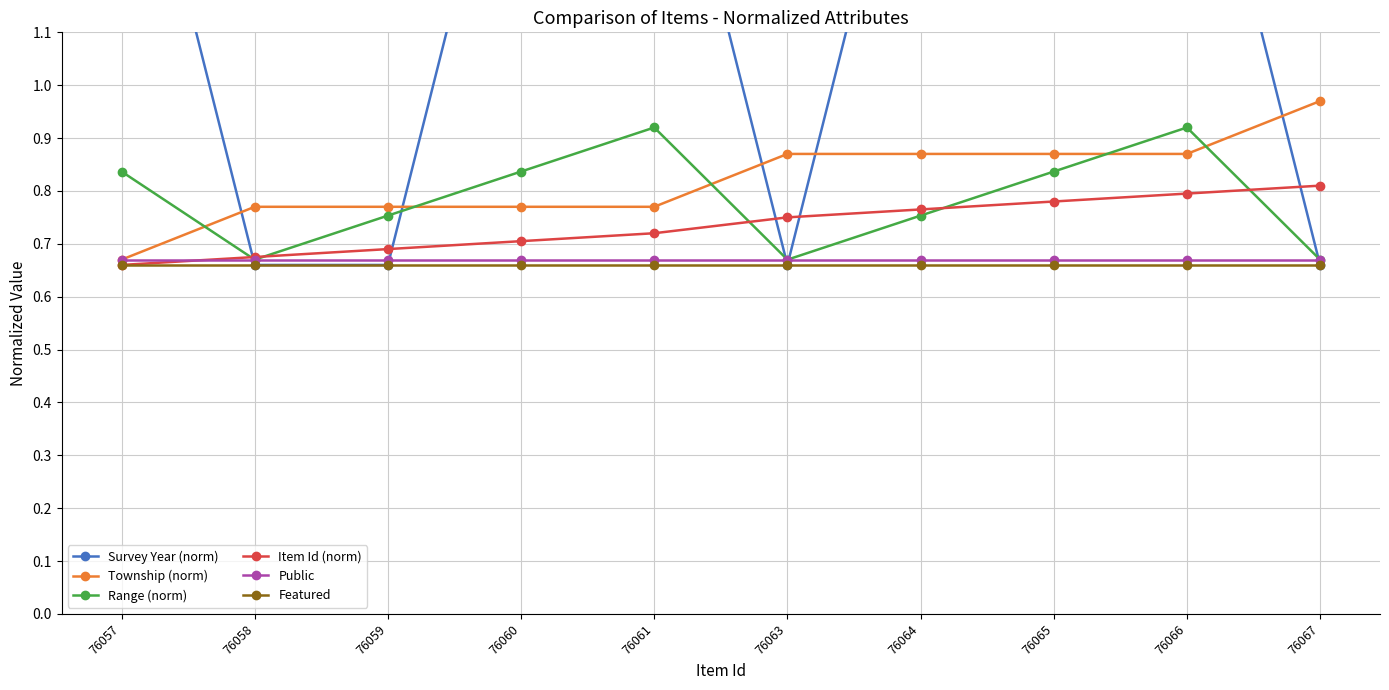

What is the value of the Range (norm) point at the 7th from the left?

0.8